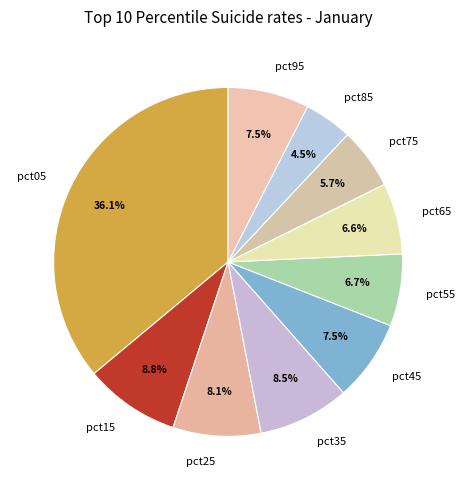

True or false: pct65 accounts for 1% of the total.

False